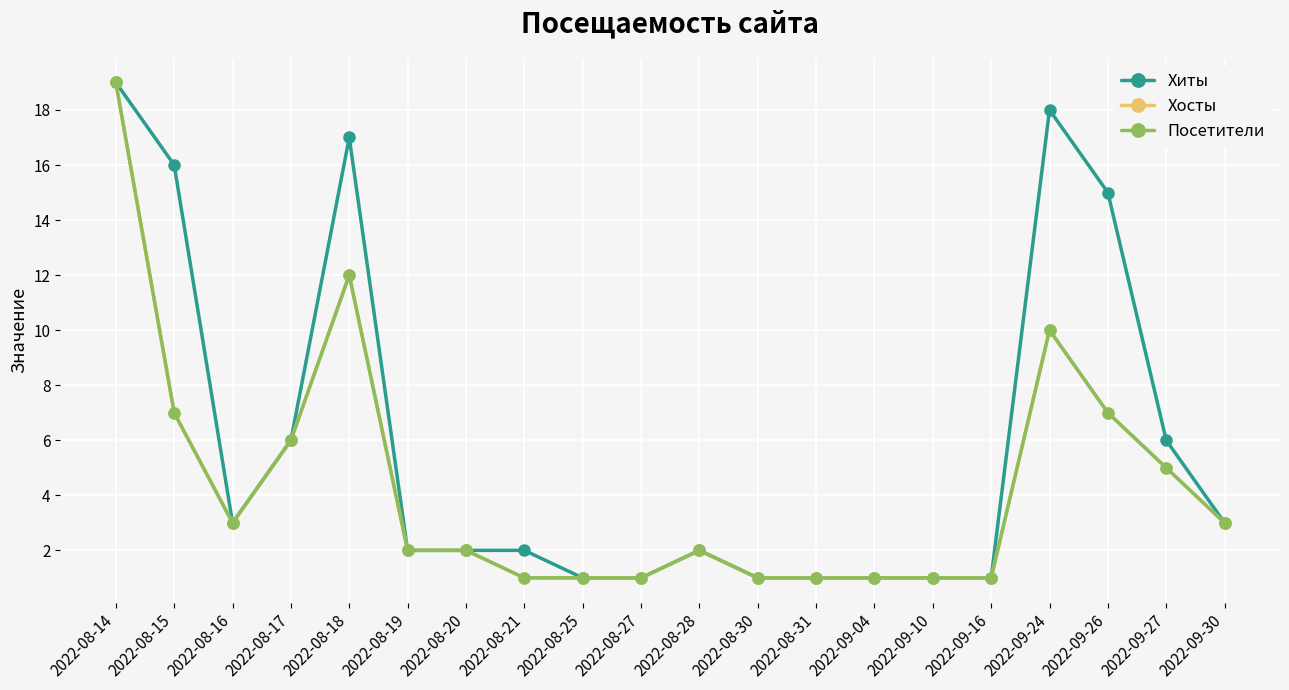

At which category is the sum across all series the highest?

2022-08-14